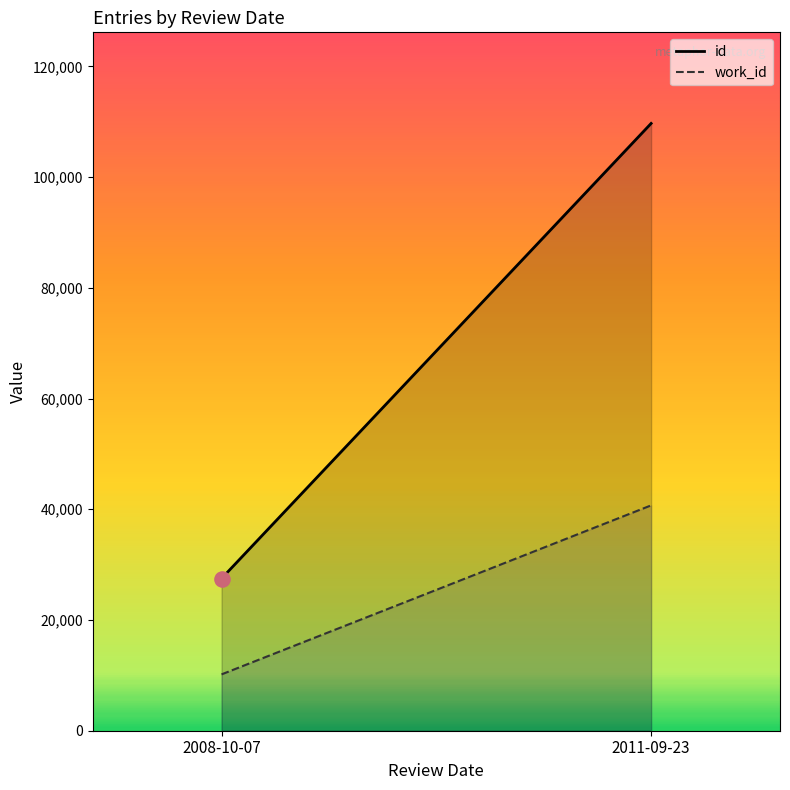

Which series has the largest Y range (max minus min)?

id